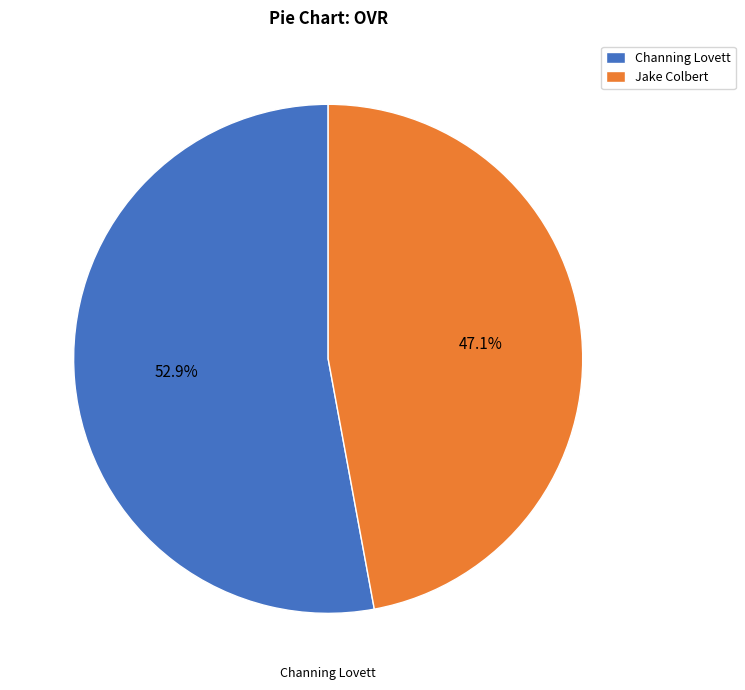

Approximately how many times larger is the value at Jake Colbert compared to Channing Lovett?

0.9